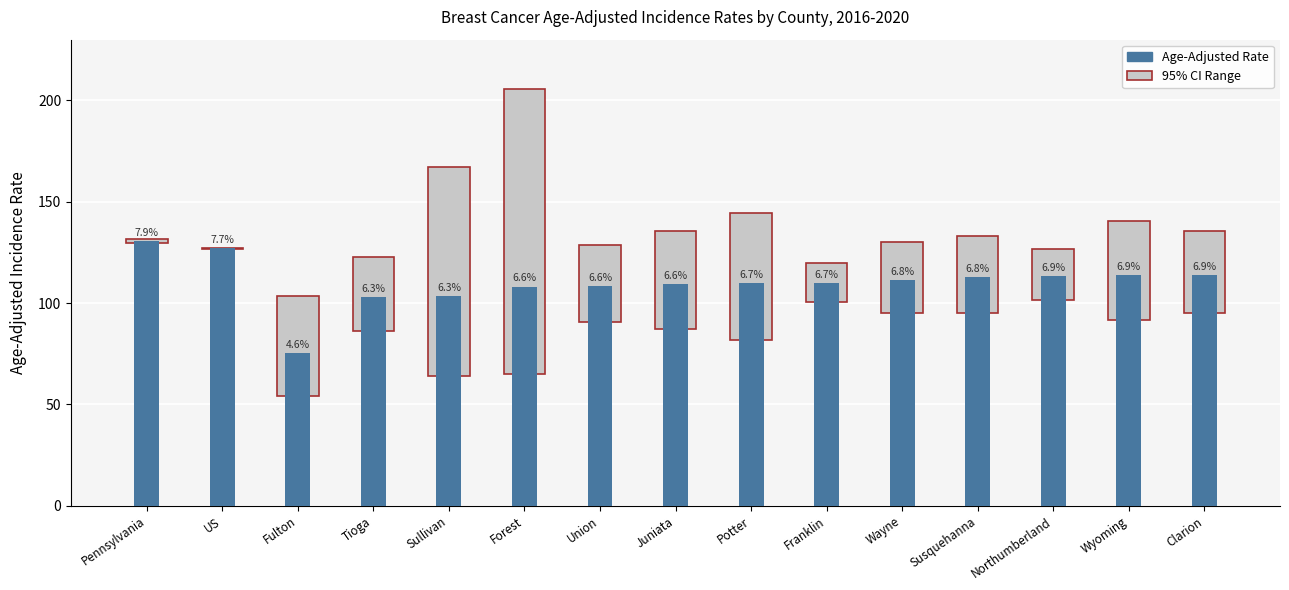

Reading left to right, what are all the values shown in this chart?

130.6	127.0	75.4	103.2	103.6	108.2	108.3	109.4	109.8	109.8	111.5	112.7	113.5	113.9	114.1